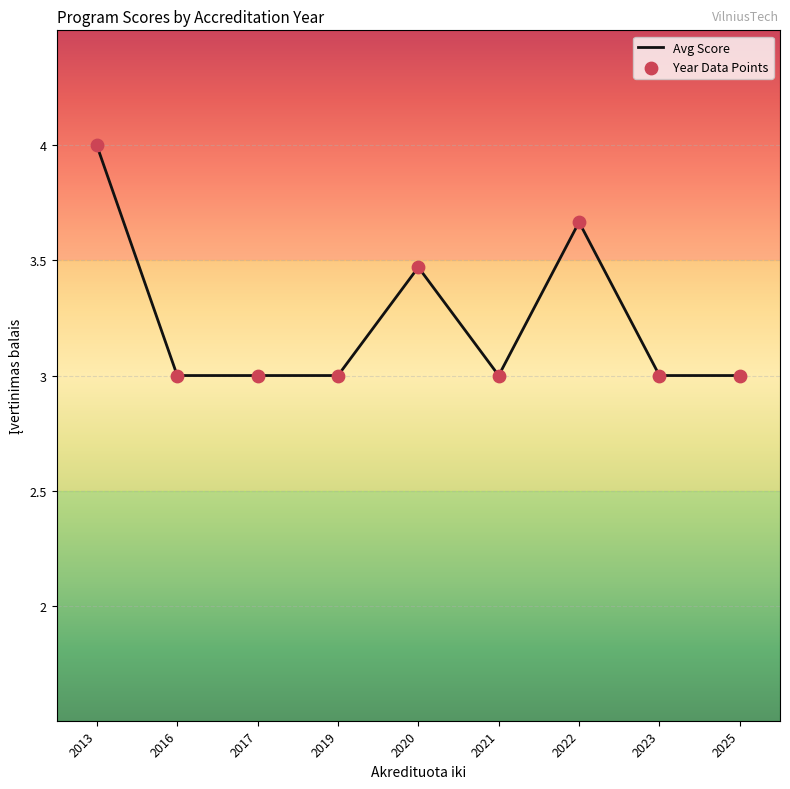

True or false: the data shows 3.0 at 2021.

True